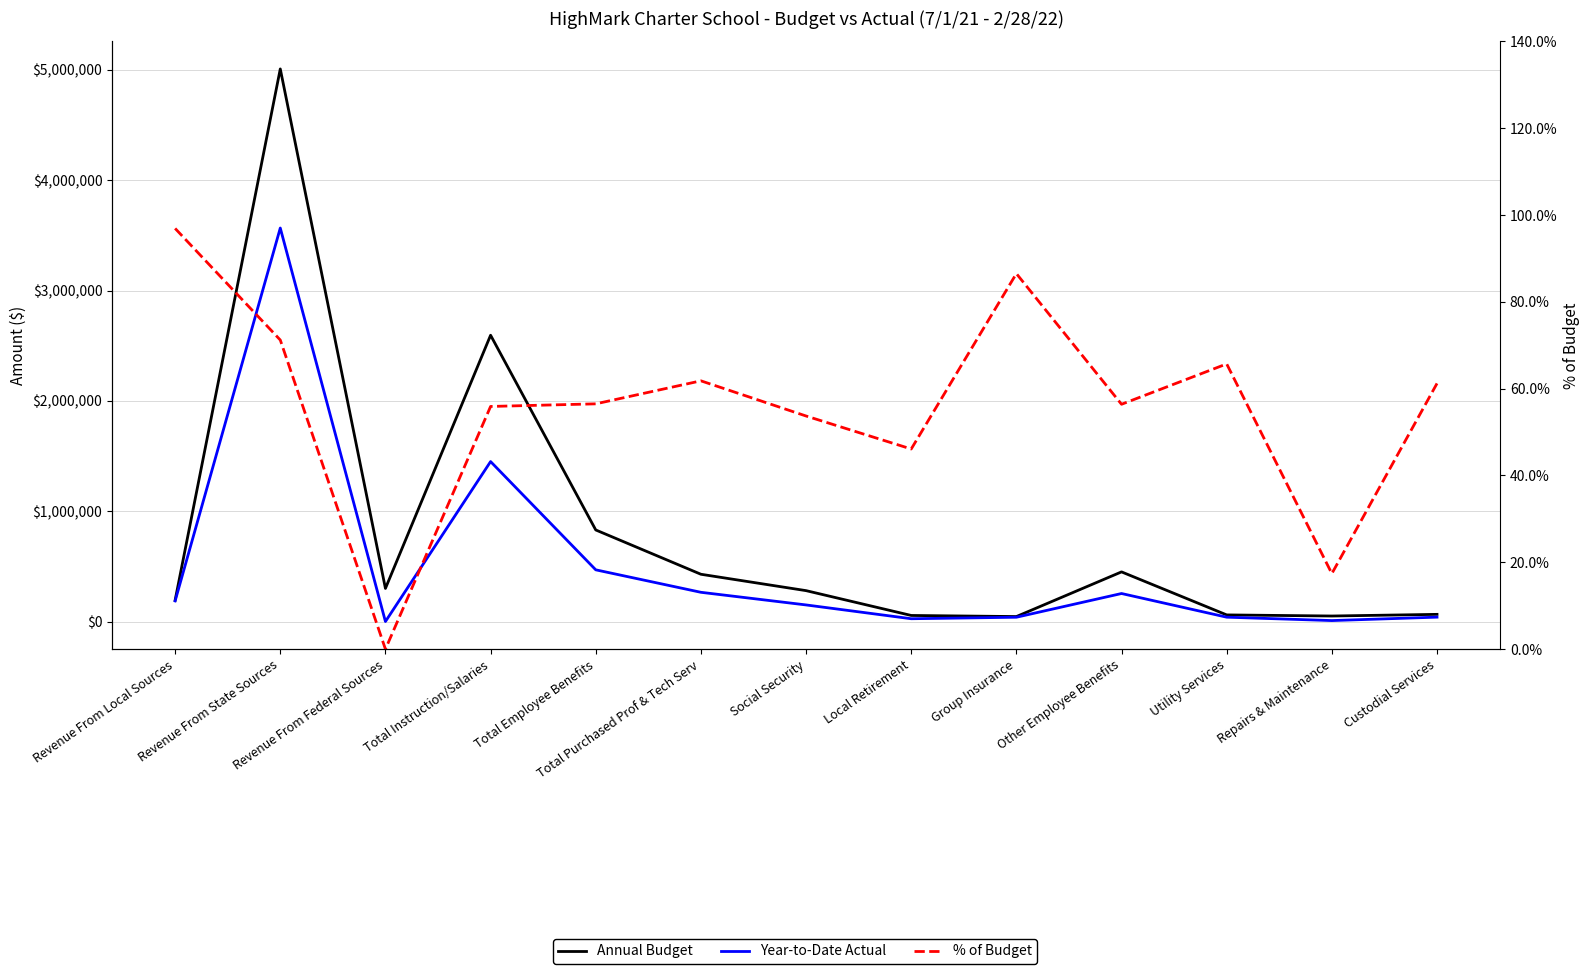

At which label does Year-to-Date Actual reach its minimum?

Revenue From Federal Sources